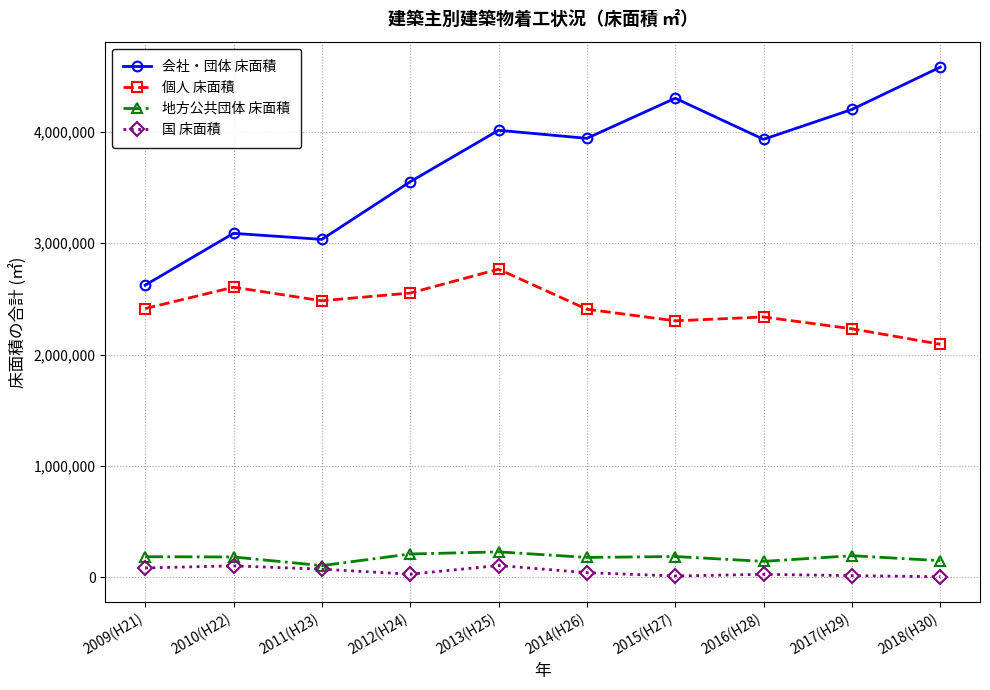

True or false: 国 床面積 has more than 0 points higher than both neighbors.

True